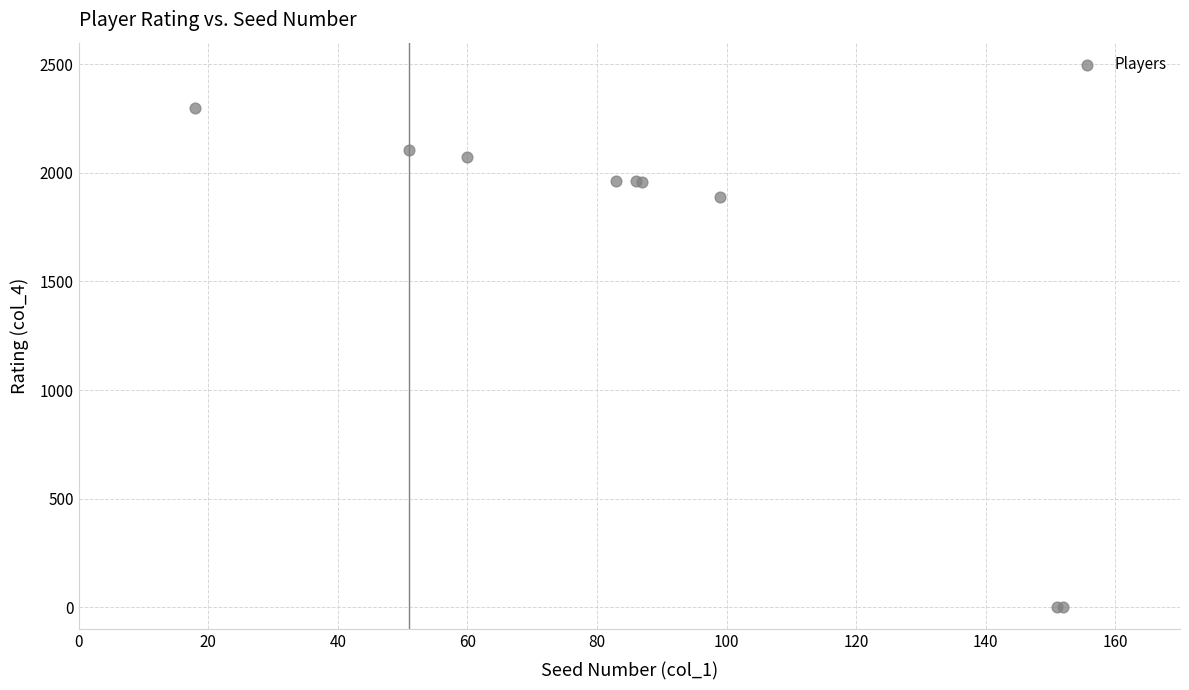

What Y value in the scatter plot is closest to 1150?

1890